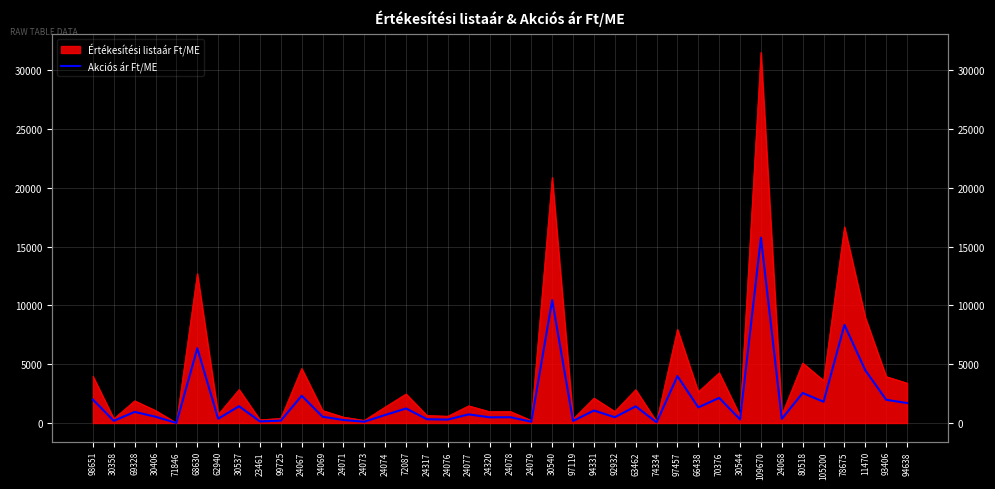

The value at 24320 is 483.5. True or false?

True